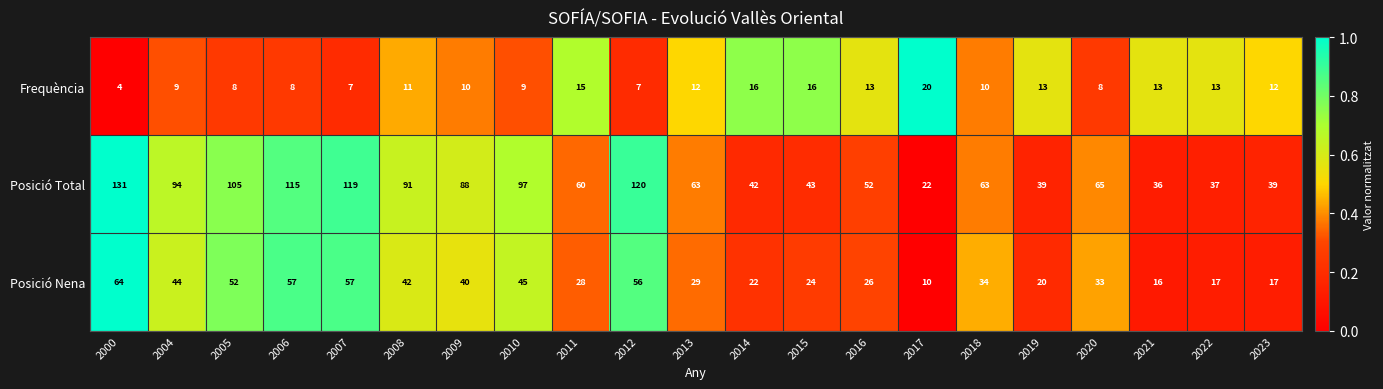

Rank the series by their maximum value, from highest to lowest.

Posició Total, Posició Nena, Frequència